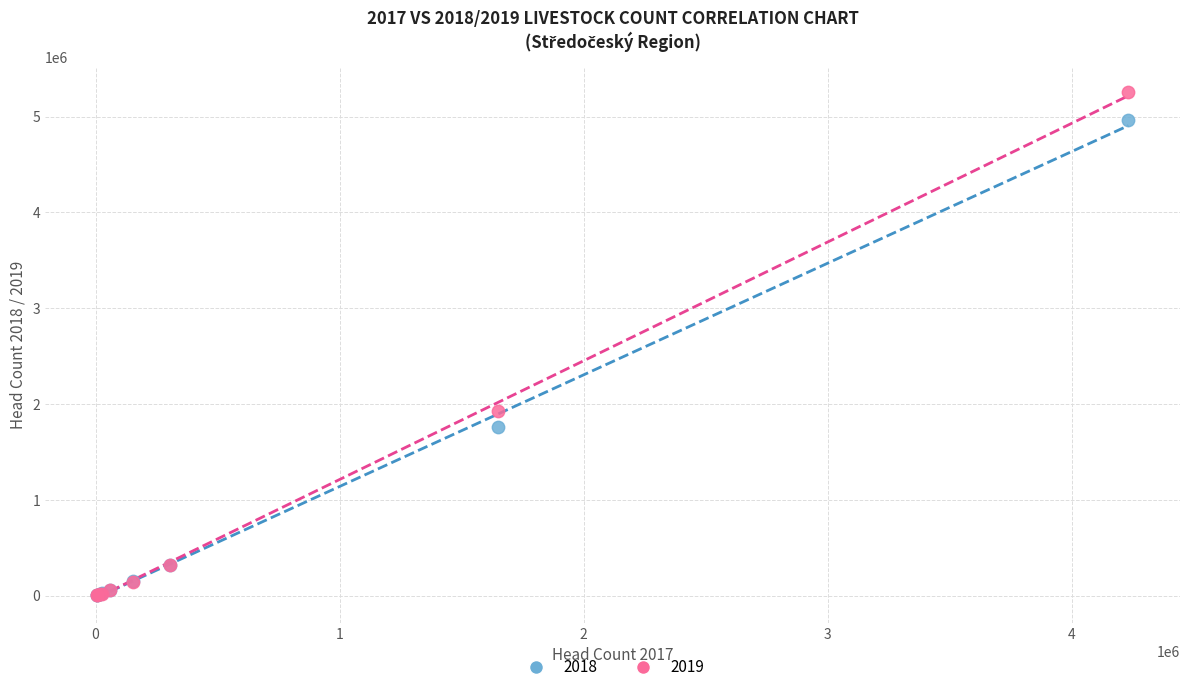

Across all series, what Y value is closest to 2629379?

1931527